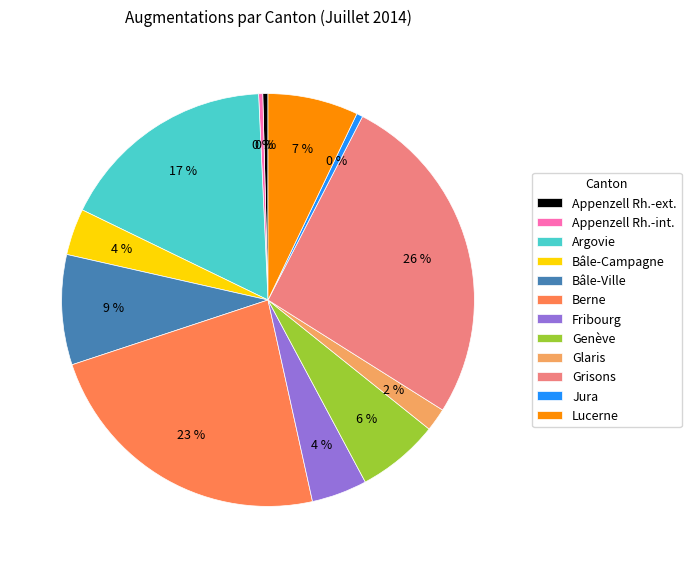

What is the largest slice in the pie chart?

Grisons